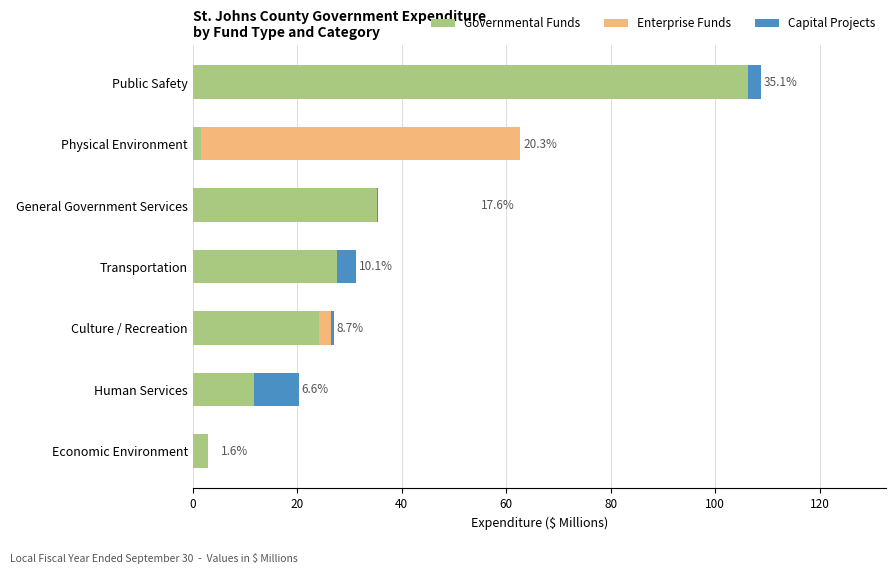

Is it true that Governmental Funds equals 12.1 at Transportation?

False